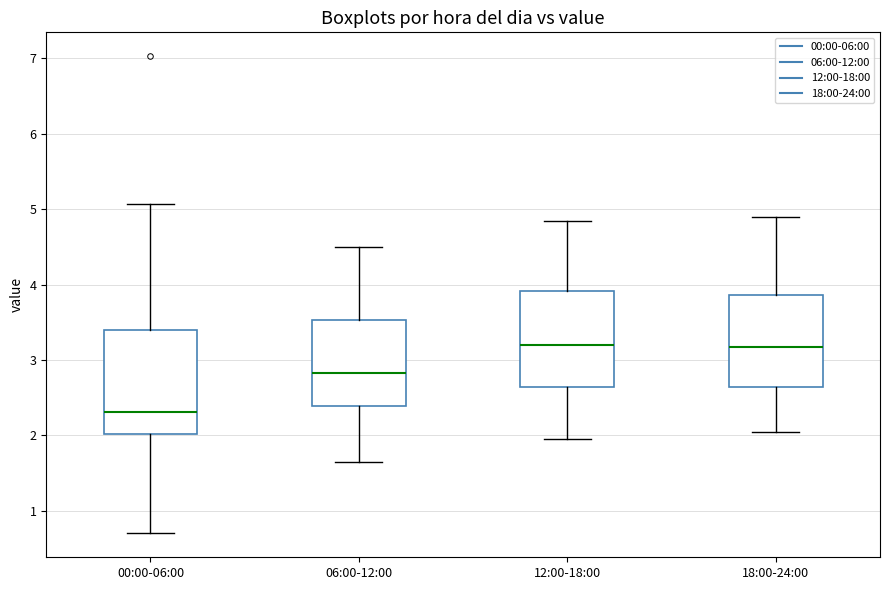

Reading left to right, read every box against the y-axis: the position of its median line, the range the box covers, and the ends of its whiskers. The values are not printed on the chart, so give them approximately, as read against the axis.

00:00-06:00: median 2.3, box 2.0 to 3.4, whiskers 0.7 to 5.1
06:00-12:00: median 2.8, box 2.4 to 3.5, whiskers 1.7 to 4.5
12:00-18:00: median 3.2, box 2.6 to 3.9, whiskers 2.0 to 4.9
18:00-24:00: median 3.2, box 2.6 to 3.9, whiskers 2.1 to 4.9